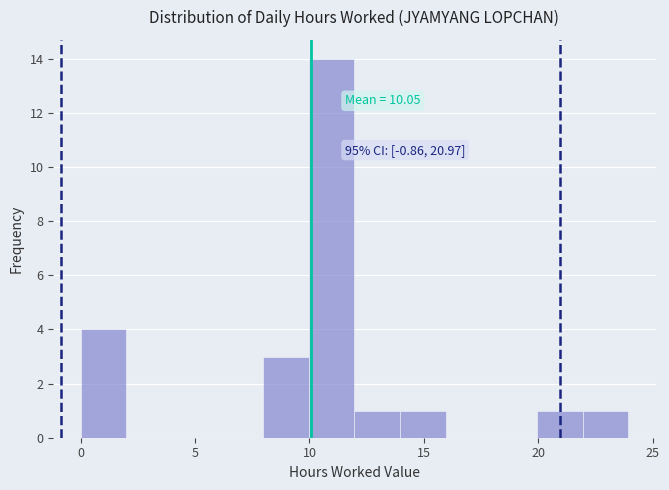

Around what value on the x-axis is the tallest bar? Give the approximate position of its centre, as read against the axis.

11.0